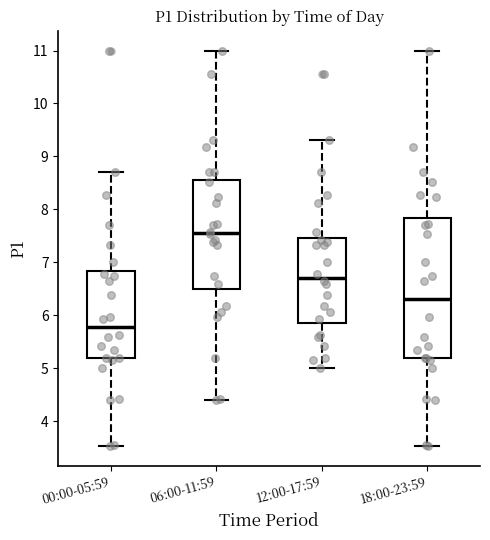

Reading left to right, transcribe this box plot: for each box, give where its median line is, the range the box spans, and where its two whiskers end, as read against the y-axis. The values are not printed on the chart, so give them approximately, as read against the axis.

00:00-05:59: median 5.8, box 5.2 to 6.8, whiskers 3.5 to 8.7
06:00-11:59: median 7.6, box 6.5 to 8.6, whiskers 4.4 to 11.0
12:00-17:59: median 6.7, box 5.9 to 7.5, whiskers 5.0 to 9.3
18:00-23:59: median 6.3, box 5.2 to 7.8, whiskers 3.5 to 11.0